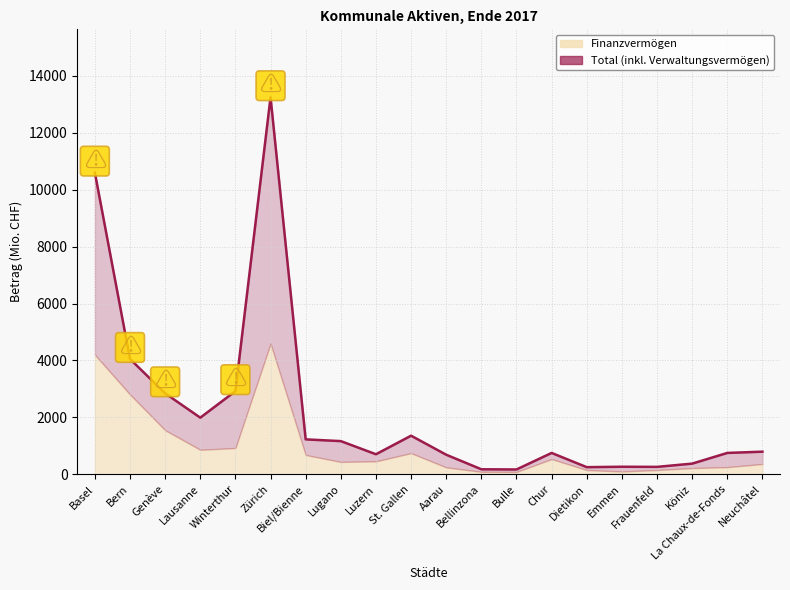

Approximately how many times larger is the value at Neuchâtel compared to St. Gallen?

0.6